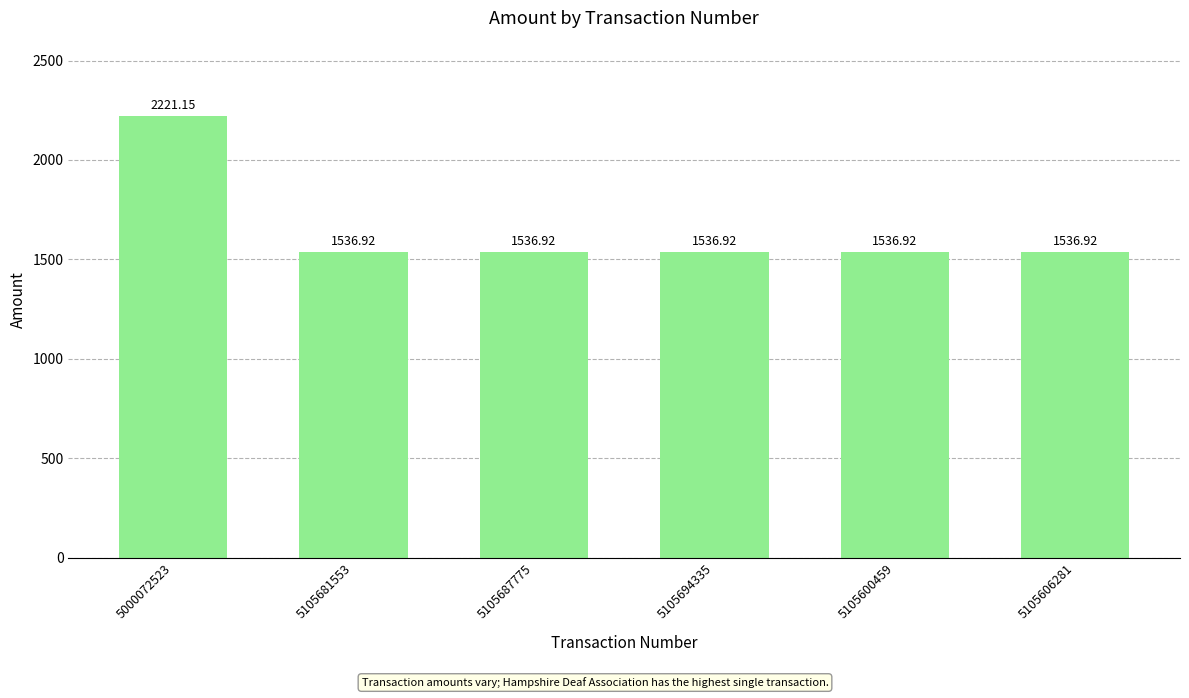

At which category does the chart reach its peak across all series?

5000072523